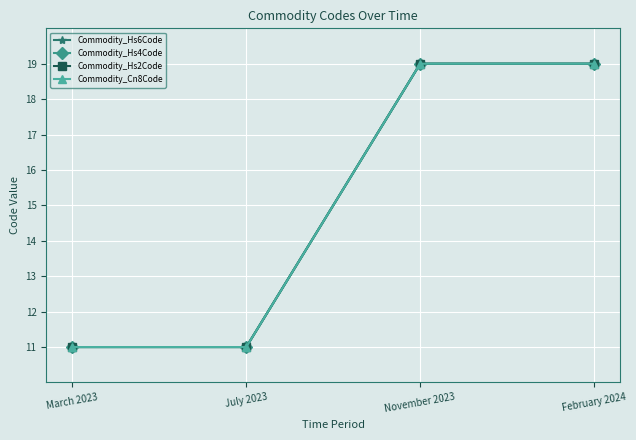

True or false: Commodity_Hs4Code and Commodity_Cn8Code cross at least once.

False